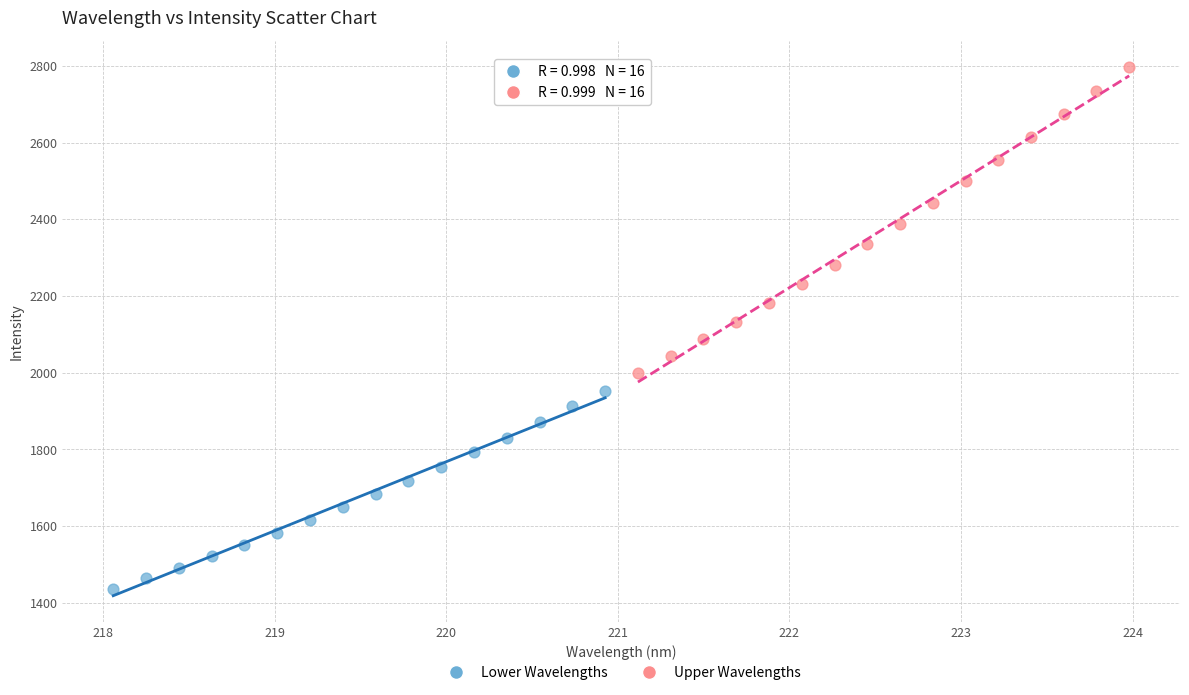

Which series reaches the maximum Y coordinate?

Upper Wavelengths